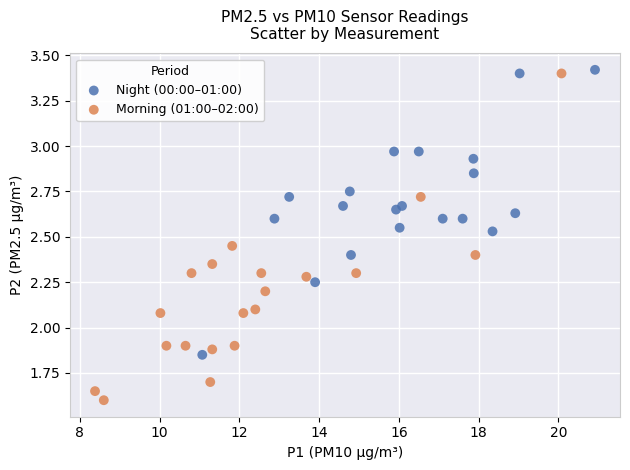

Which series contains the lowest Y value?

Morning (01:00–02:00)